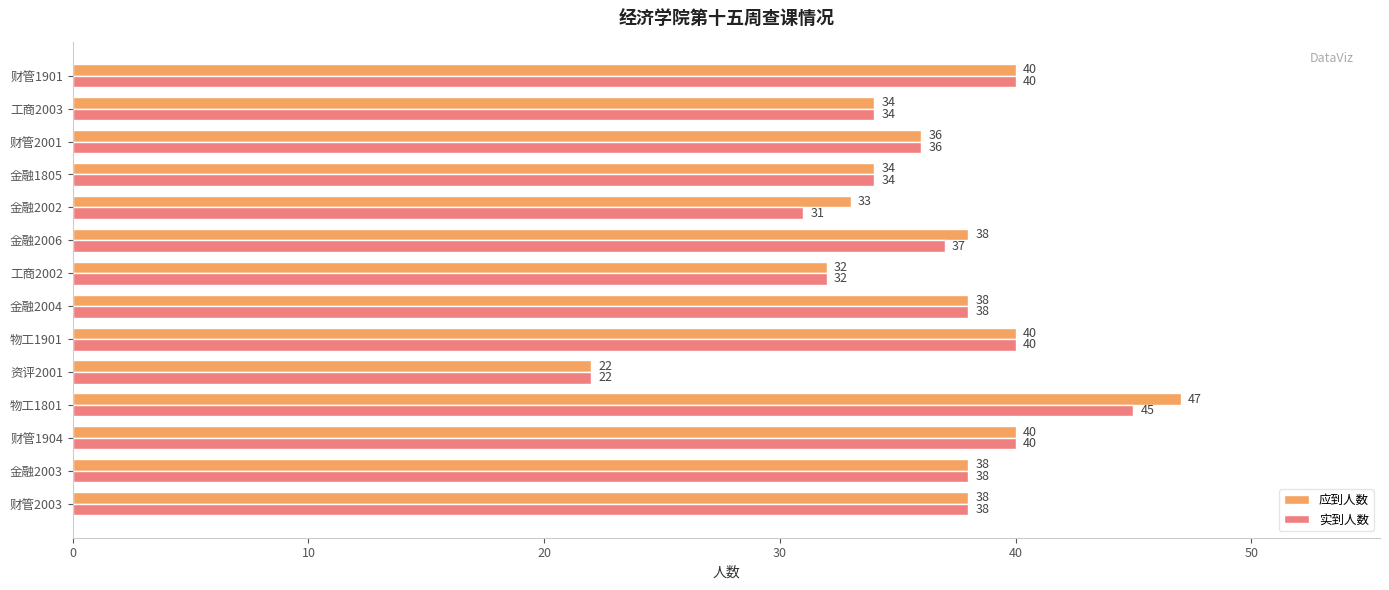

Rank the series by their maximum value, from lowest to highest.

实到人数, 应到人数